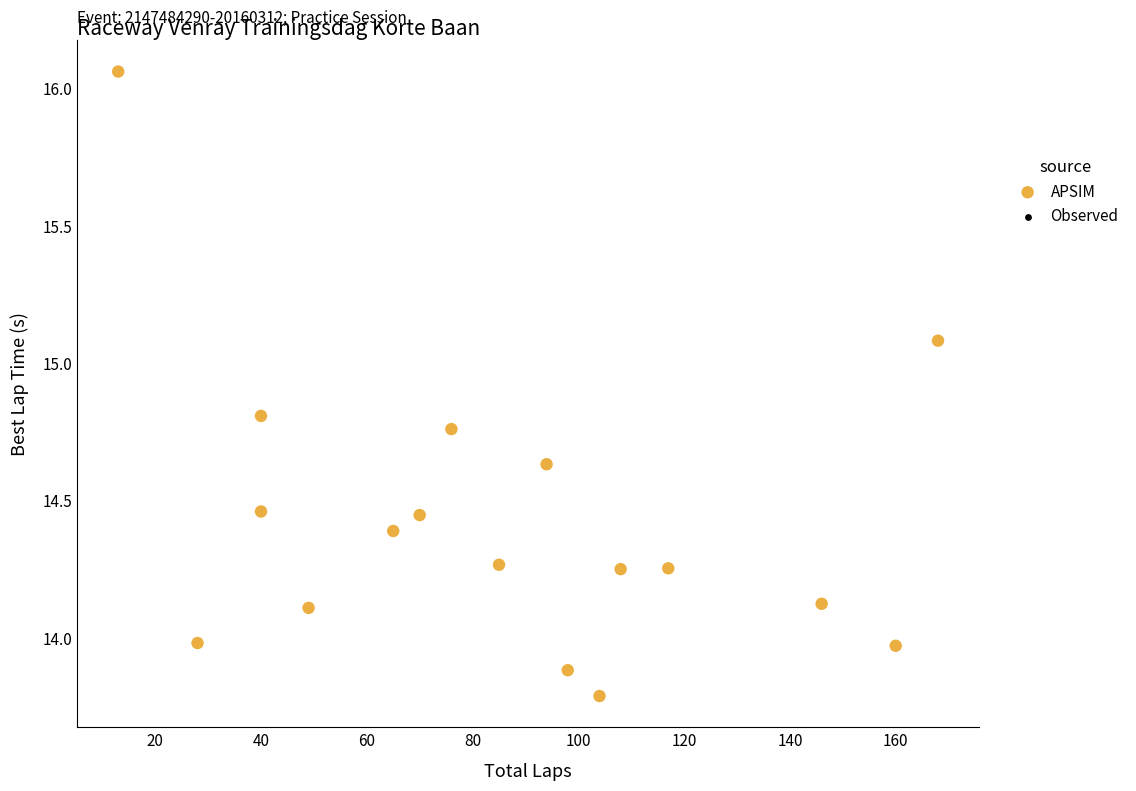

What is the range of Y values (max minus min)?

2.3